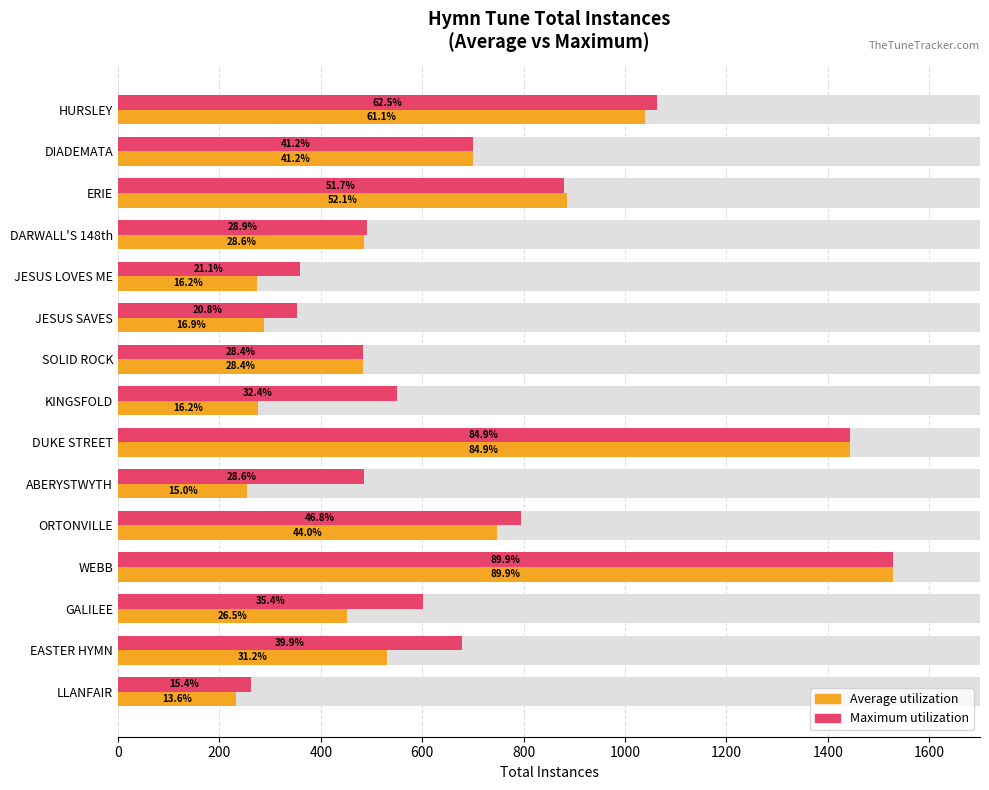

Reading left to right, what are all the values shown in this chart?

Average utilization: 232	530	451	1528	748	255	1443	276	483	287	275	486	885	700	1039
Maximum utilization: 262	678	601	1528	795	486	1443	550	483	353	358	492	879	700	1063